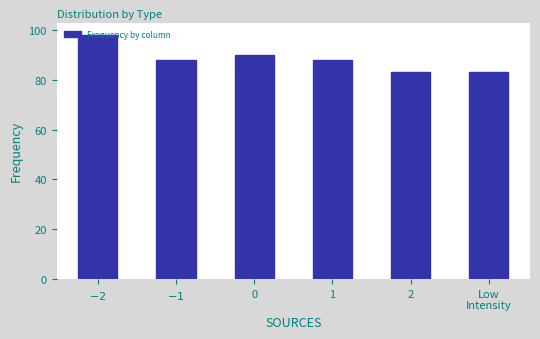

Reading right to left, transcribe all the data shown in this chart.

Low
Intensity=83	2=83	1=88	0=90	$-1$=88	$-2$=98